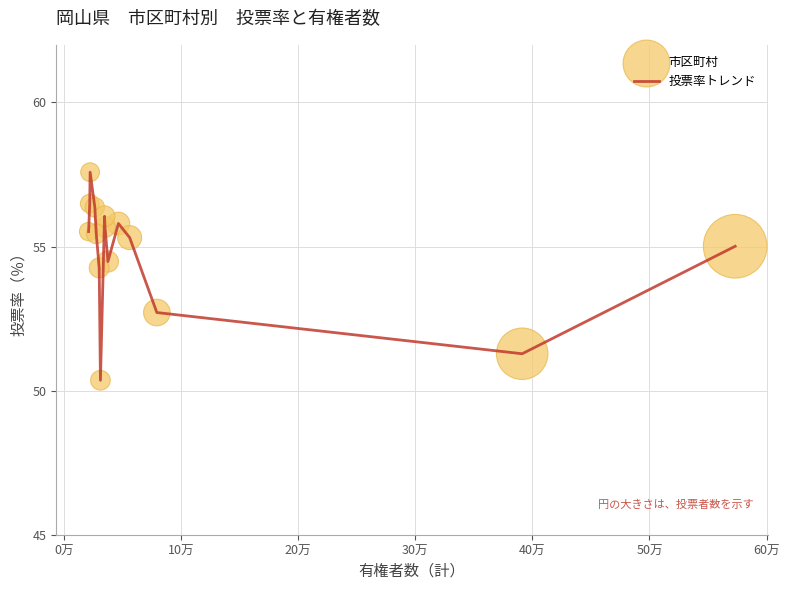

What is the maximum value shown in the chart?

57.6